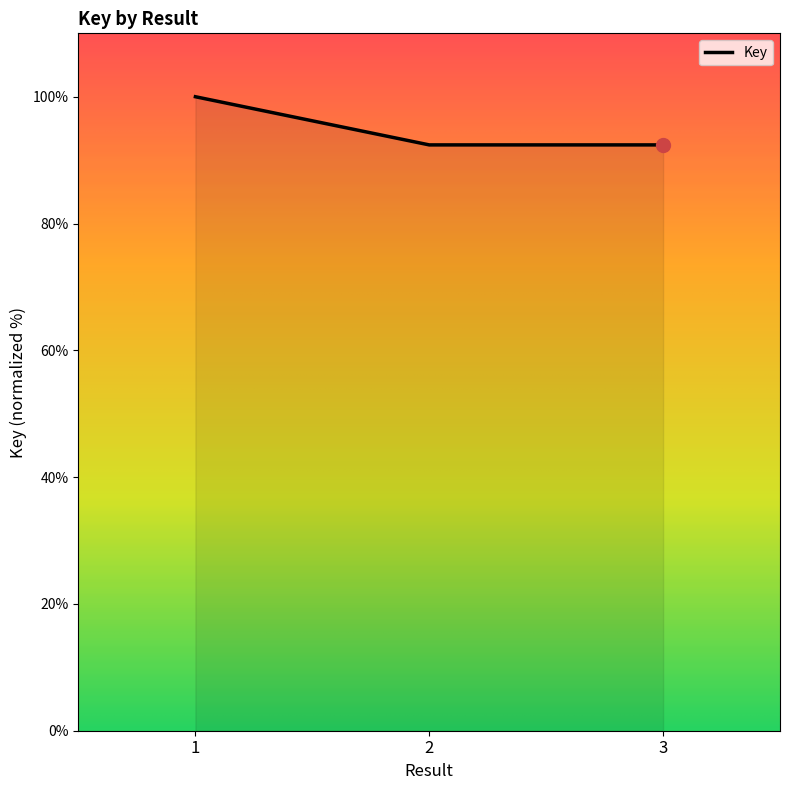

Is it true that the value at 2 is 38.1?

False